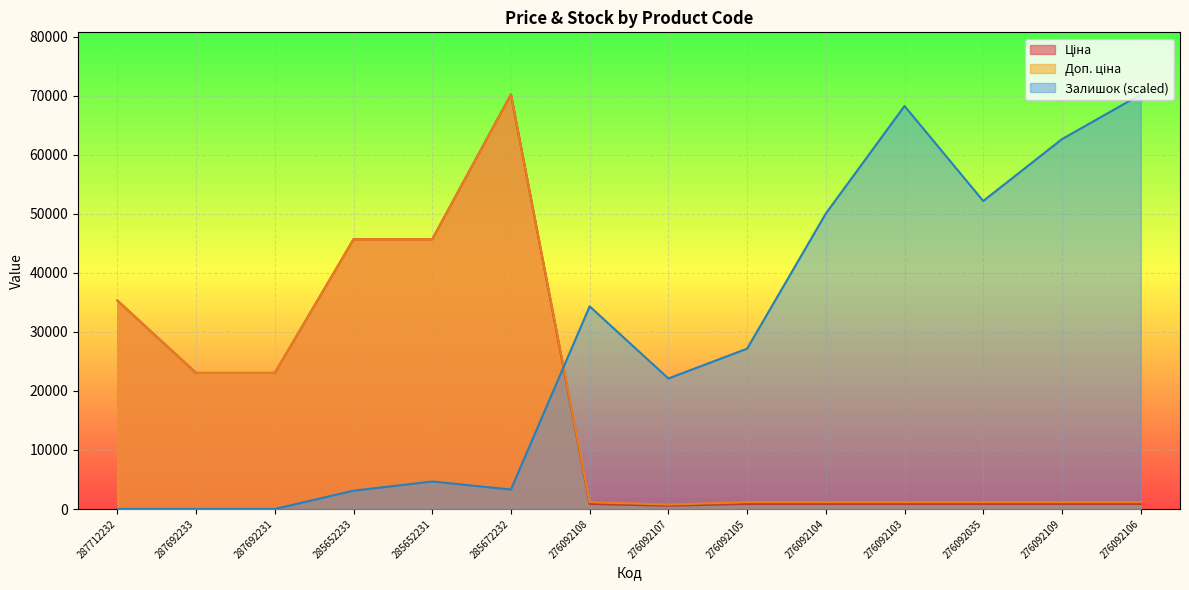

At which category does Залишок reach its first local valley?

285672232